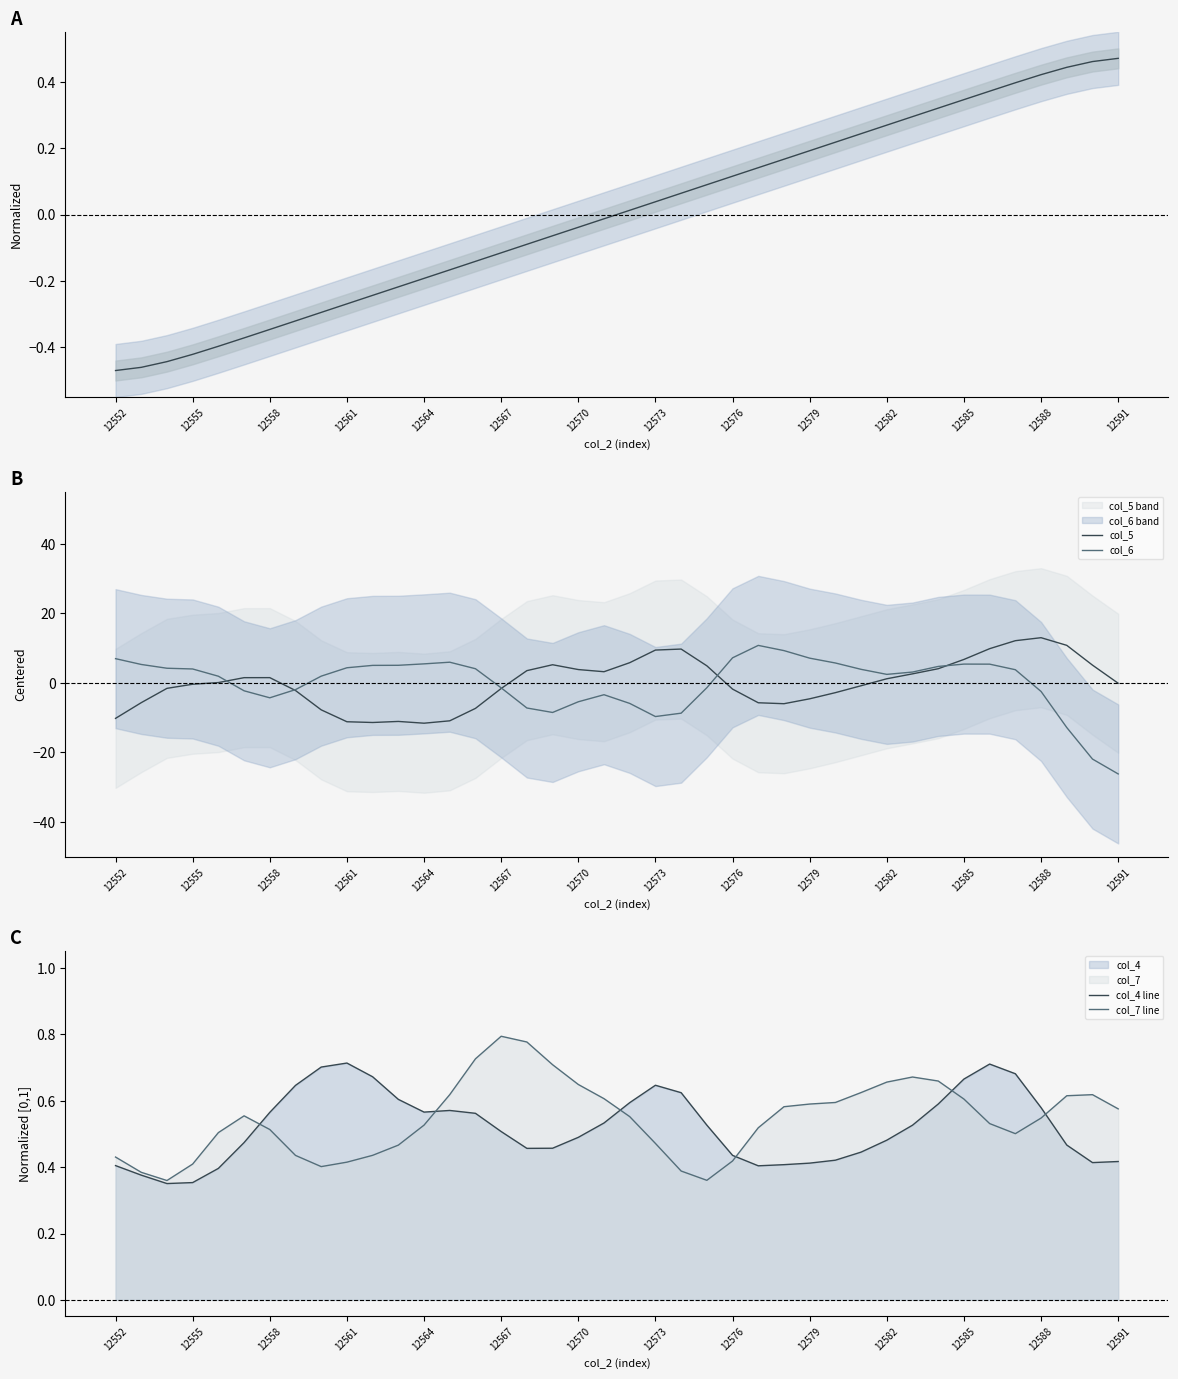

True or false: col_6 has a value of -26.2 at 12591.

True